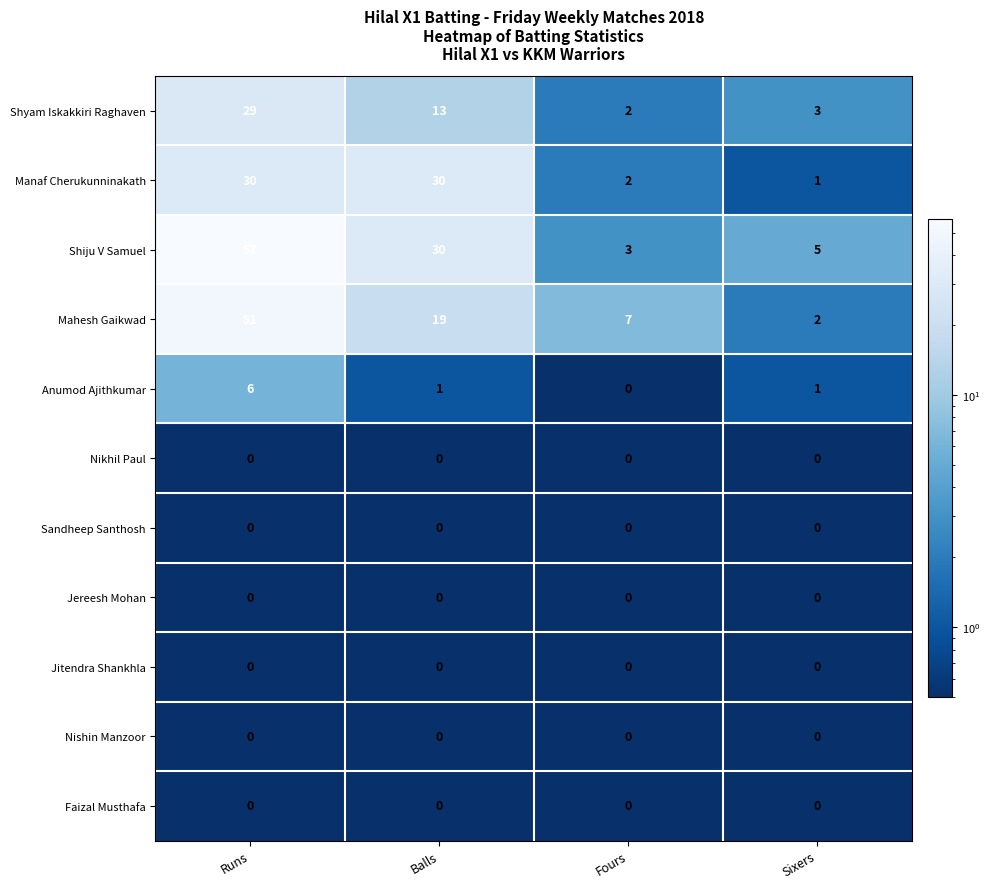

What is the total value across all series at Balls?

93